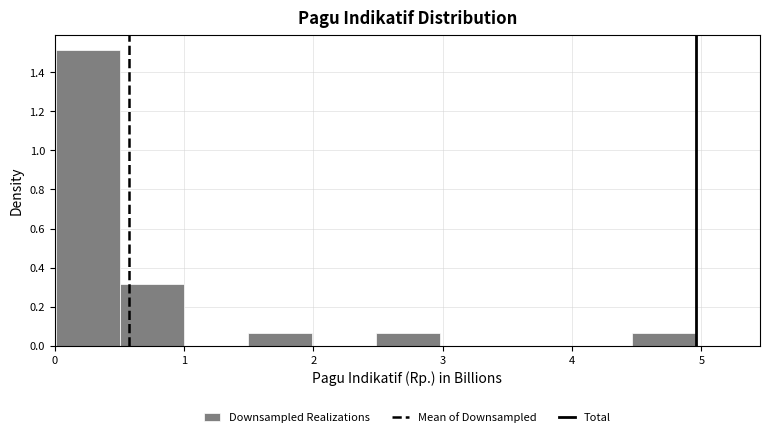

How tall is the bar that spans 0.0 to 0.5 on the x-axis? Neither the bar edges nor the heights are printed on the chart, so give them approximately, as read against the axes.

1.52